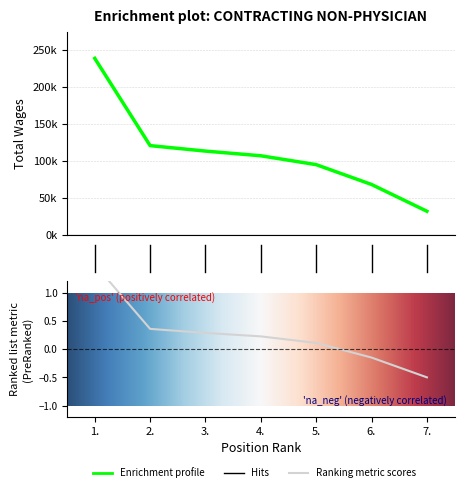

What is the value of the 7th point from the left?

32200